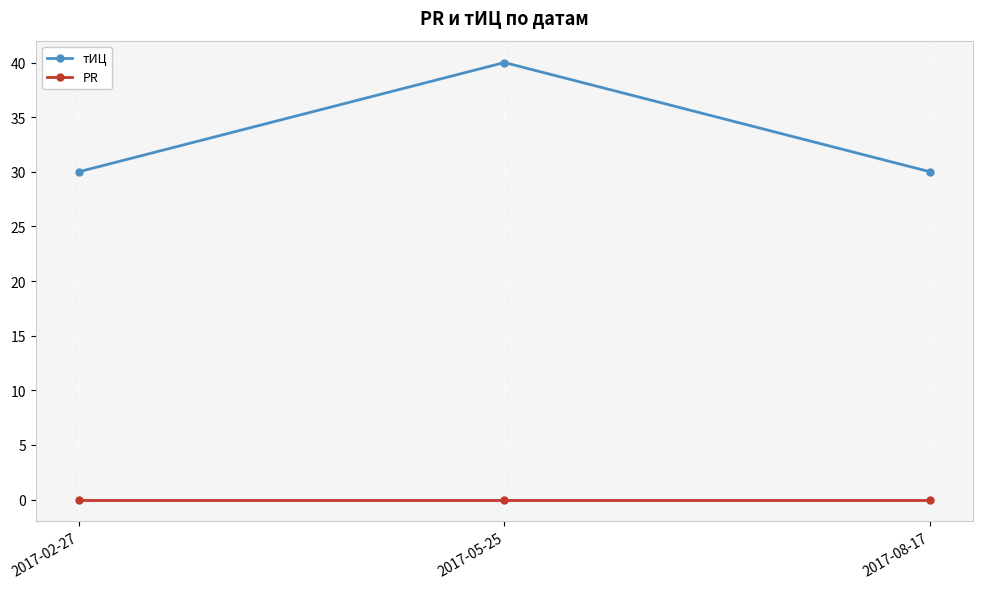

Reading right to left, what are all the values shown in this chart?

тИЦ: 30	40	30
PR: 0	0	0